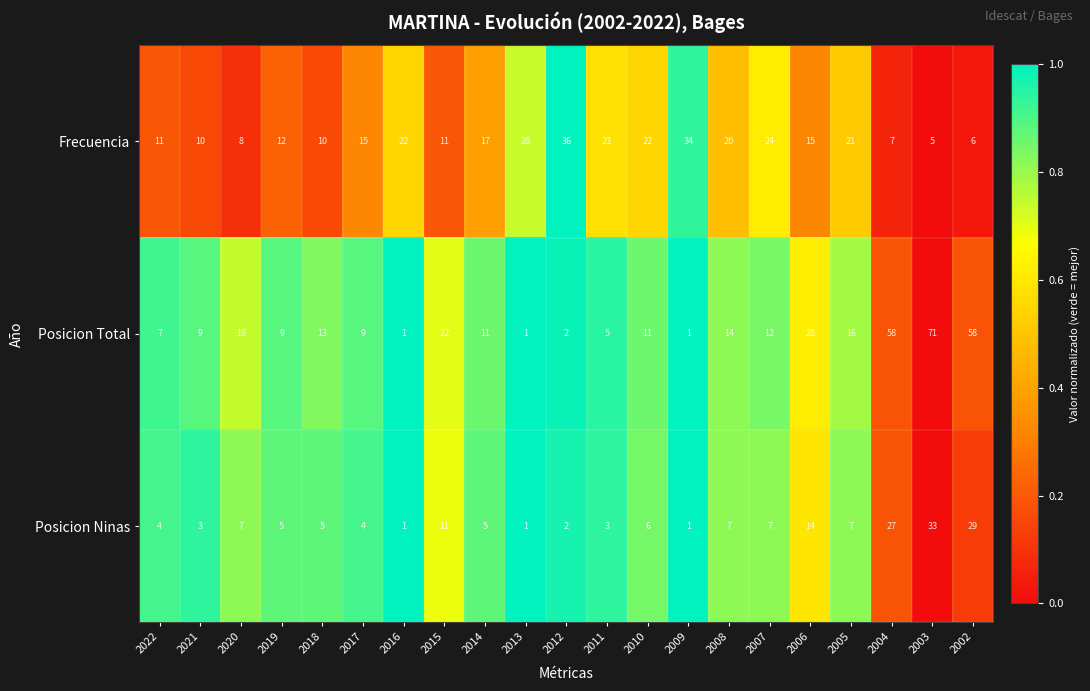

What is the total value across all series at 2009?

36